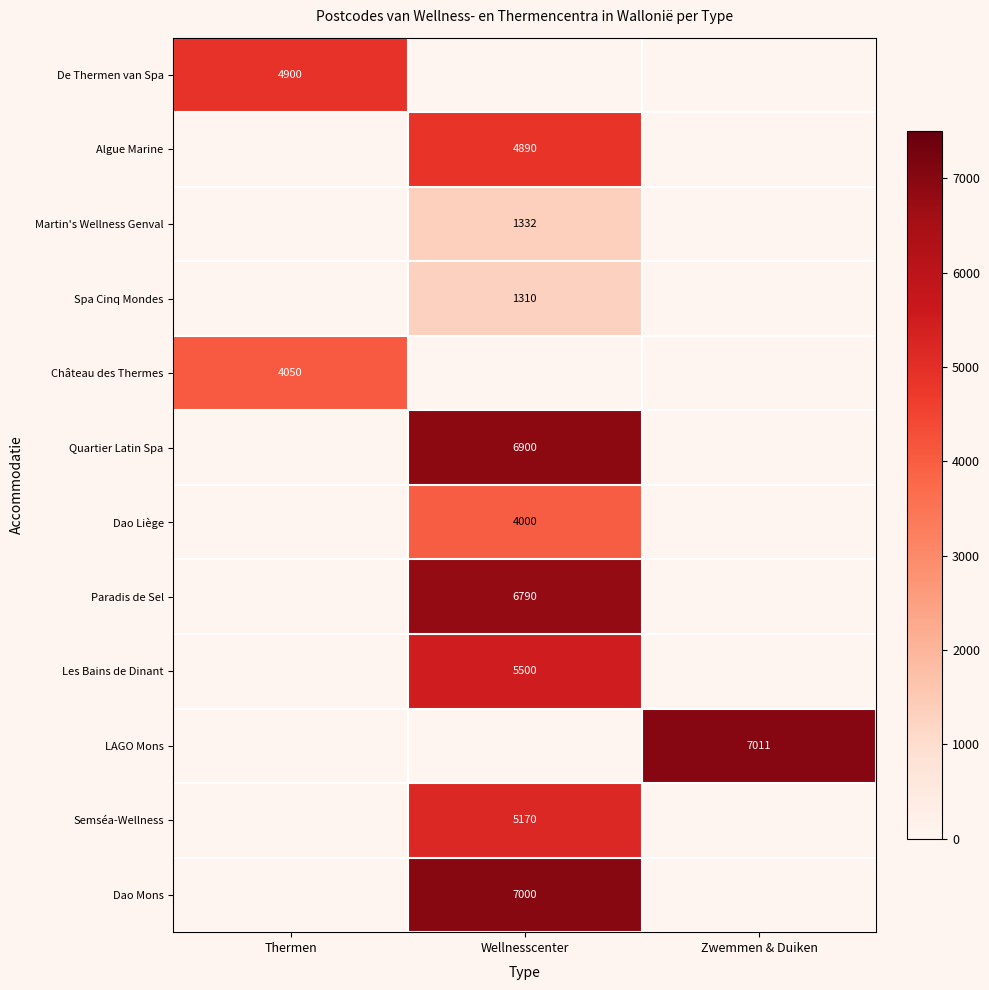

At how many categories does at least one series exceed 3532?

3